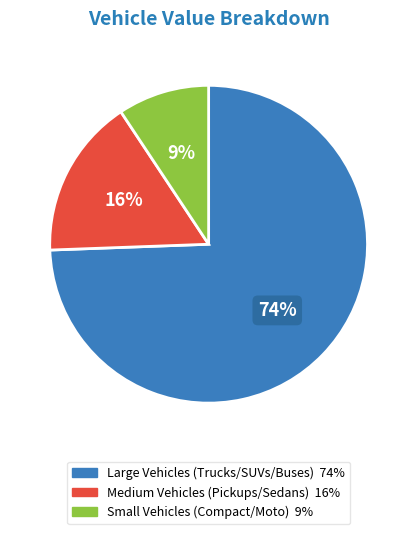

How many segments does this pie chart have?

3